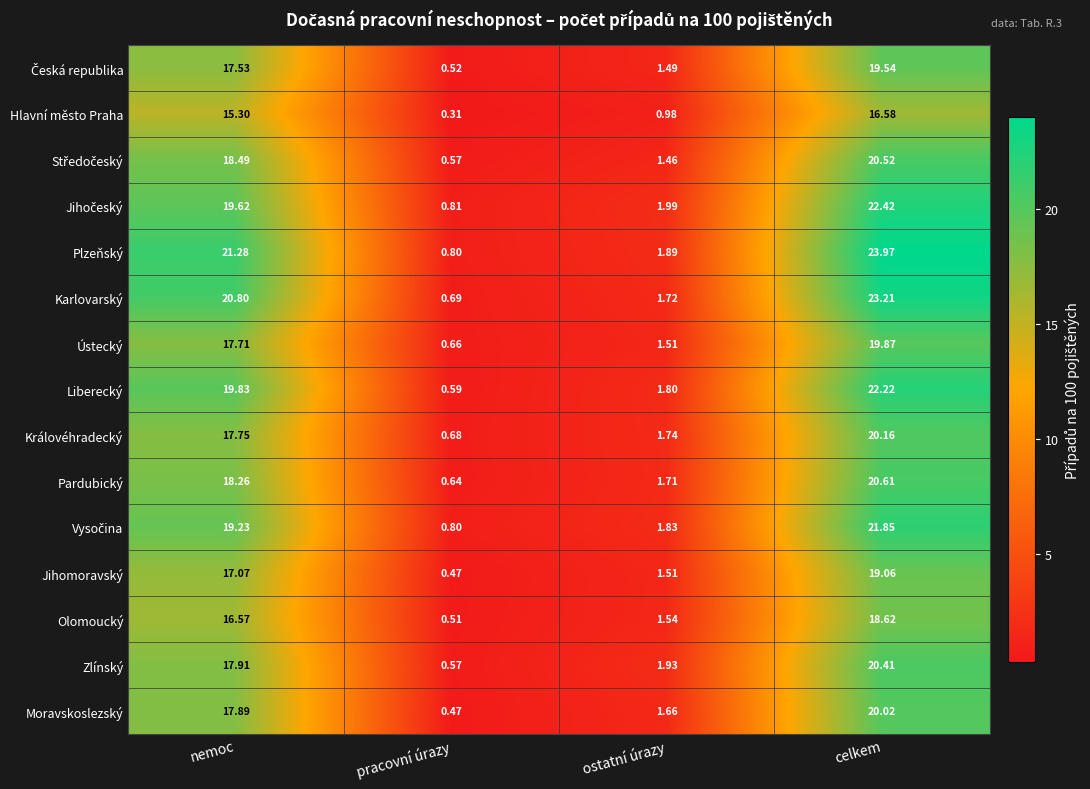

At which label does Ústecký reach its peak?

celkem